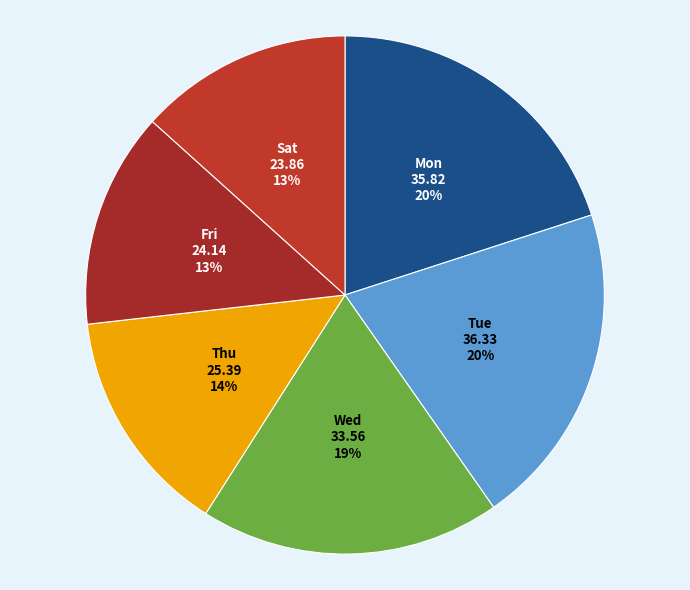

How many segments does this pie chart have?

6